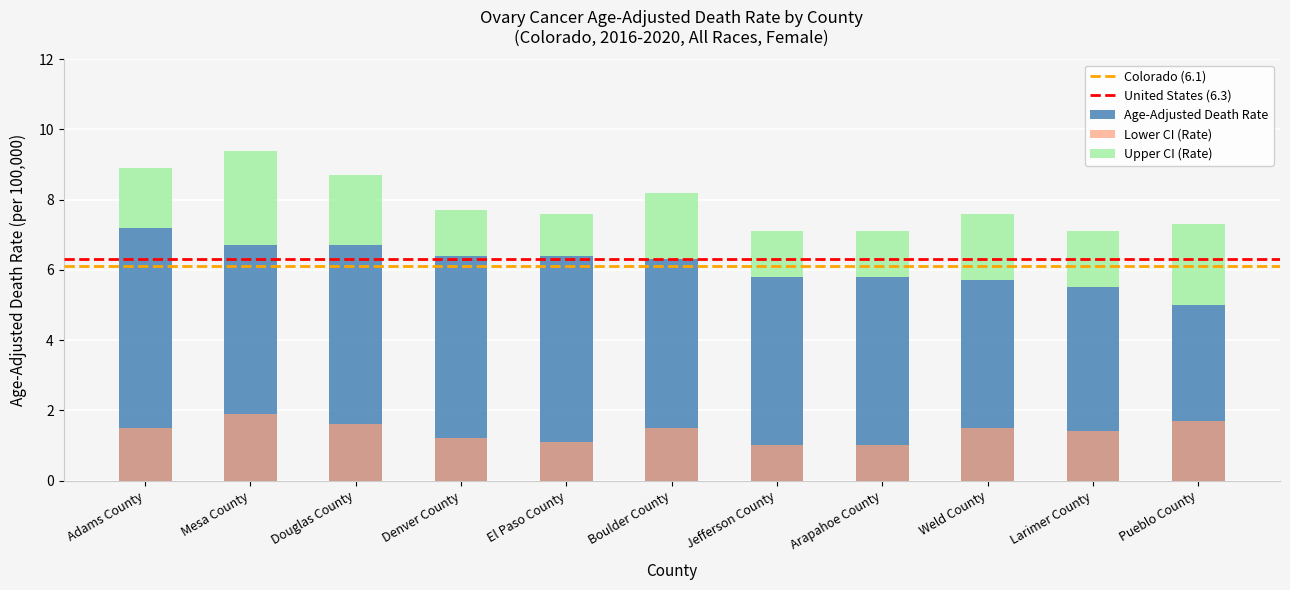

What position from the left is Douglas County?

3